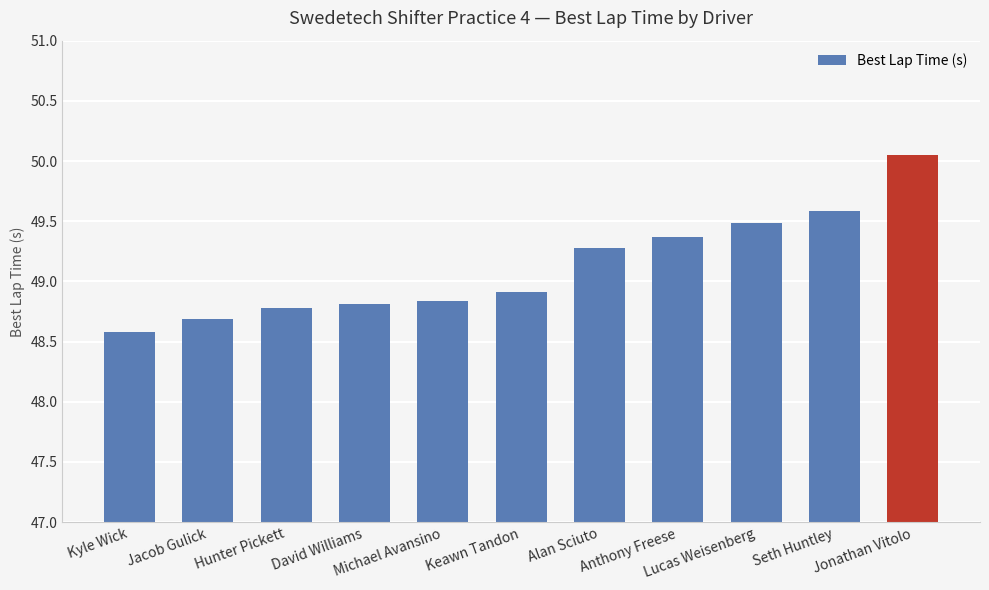

The chart shows a value of 15.8 at Kyle Wick. True or false?

False